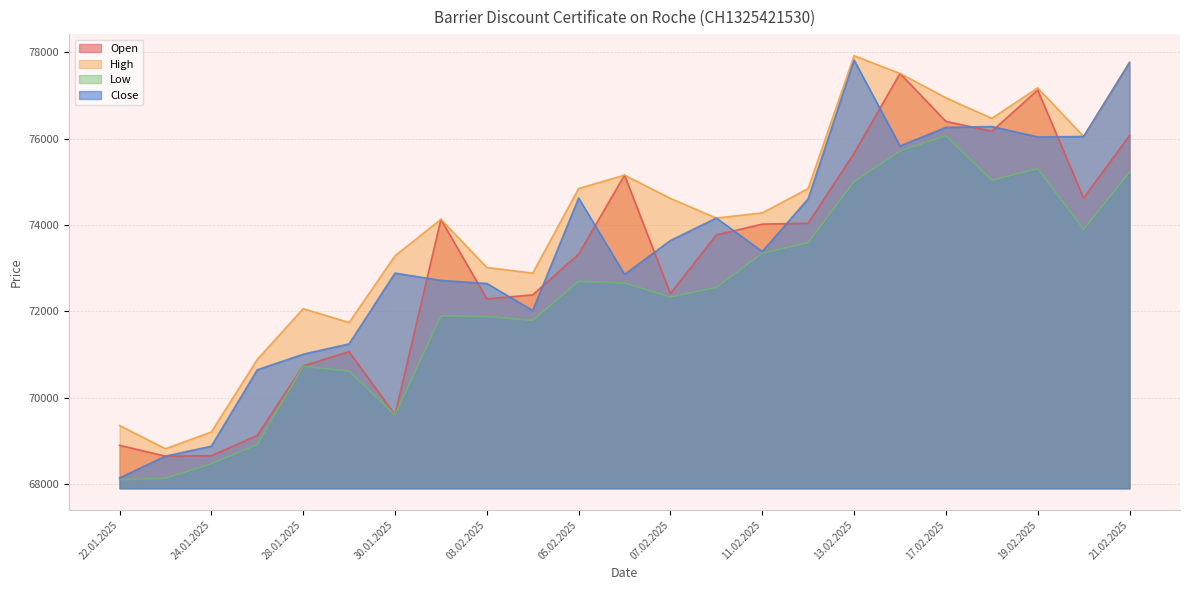

Reading right to left, list all the values displayed in this chart.

Open: 21.02.2025=76070	20.02.2025=74625	19.02.2025=77125	18.02.2025=76170	17.02.2025=76400	14.02.2025=77510	13.02.2025=75660	12.02.2025=74040	11.02.2025=74020	10.02.2025=73770	07.02.2025=72410	06.02.2025=75155	05.02.2025=73325	04.02.2025=72380	03.02.2025=72290	31.01.2025=74130	30.01.2025=69600	29.01.2025=71065	28.01.2025=70735	27.01.2025=69125	24.01.2025=68655	23.01.2025=68645	22.01.2025=68895
High: 21.02.2025=77770	20.02.2025=76050	19.02.2025=77175	18.02.2025=76470	17.02.2025=76945	14.02.2025=77510	13.02.2025=77920	12.02.2025=74845	11.02.2025=74280	10.02.2025=74160	07.02.2025=74615	06.02.2025=75155	05.02.2025=74845	04.02.2025=72885	03.02.2025=73015	31.01.2025=74130	30.01.2025=73285	29.01.2025=71740	28.01.2025=72060	27.01.2025=70885	24.01.2025=69205	23.01.2025=68815	22.01.2025=69355
Low: 21.02.2025=75225	20.02.2025=73900	19.02.2025=75305	18.02.2025=75035	17.02.2025=76070	14.02.2025=75710	13.02.2025=75005	12.02.2025=73590	11.02.2025=73345	10.02.2025=72555	07.02.2025=72330	06.02.2025=72655	05.02.2025=72695	04.02.2025=71790	03.02.2025=71880	31.01.2025=71890	30.01.2025=69600	29.01.2025=70615	28.01.2025=70725	27.01.2025=68915	24.01.2025=68470	23.01.2025=68130	22.01.2025=68100
Close: 21.02.2025=77760	20.02.2025=76050	19.02.2025=76040	18.02.2025=76280	17.02.2025=76260	14.02.2025=75830	13.02.2025=77820	12.02.2025=74605	11.02.2025=73385	10.02.2025=74160	07.02.2025=73640	06.02.2025=72855	05.02.2025=74625	04.02.2025=72020	03.02.2025=72645	31.01.2025=72715	30.01.2025=72885	29.01.2025=71245	28.01.2025=71005	27.01.2025=70645	24.01.2025=68875	23.01.2025=68645	22.01.2025=68140